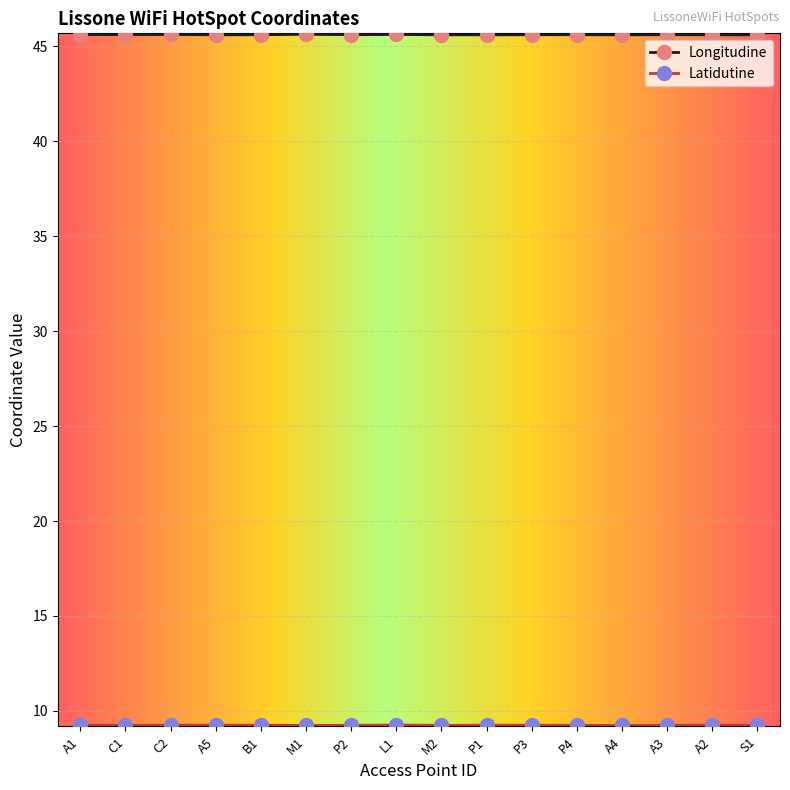

What position from the right is P4?

5